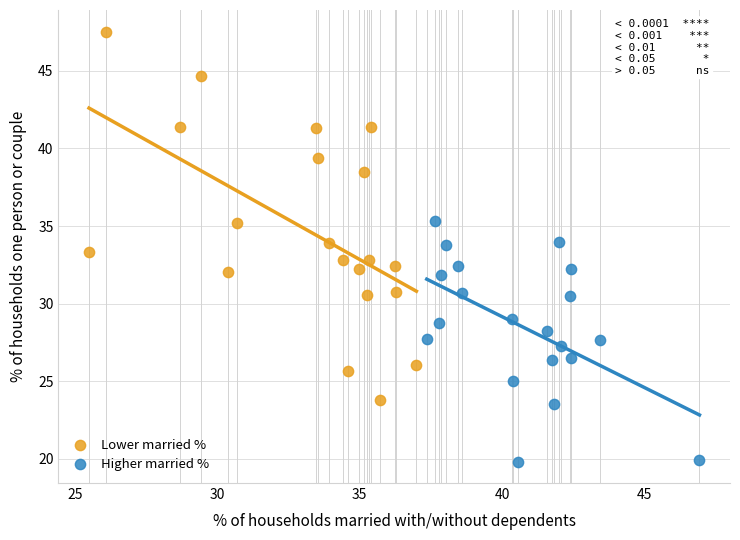

Which series reaches the minimum Y coordinate?

Higher married %